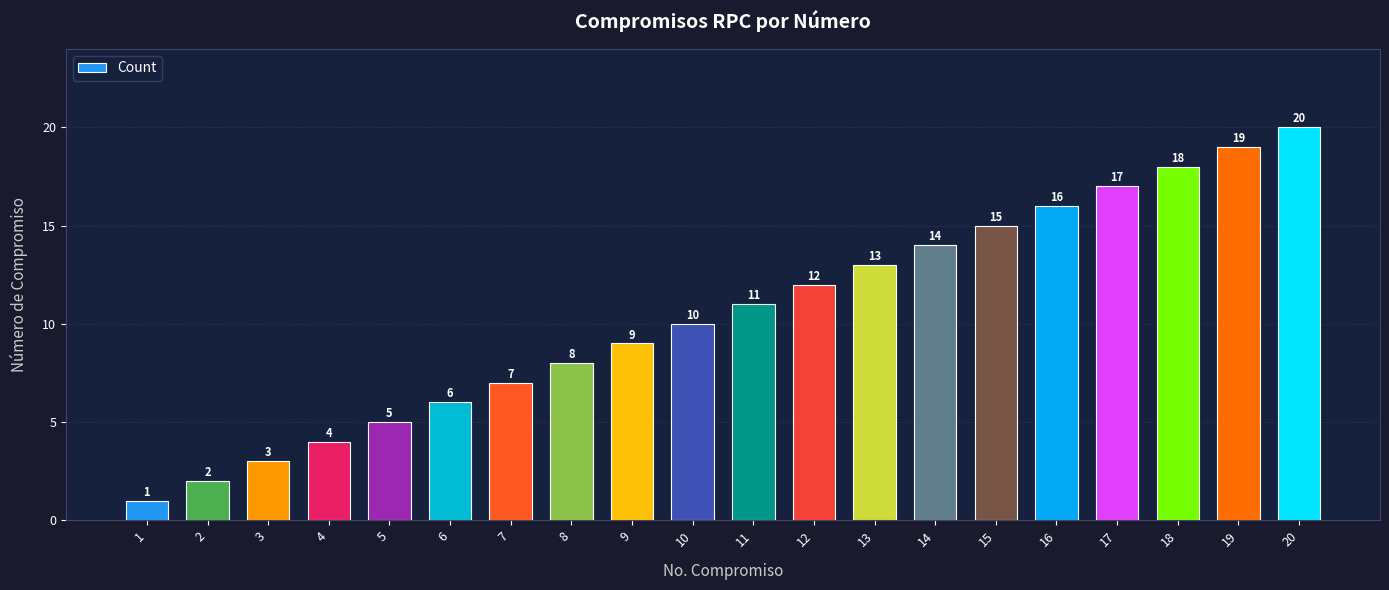

Reading right to left, list all the values displayed in this chart.

20	19	18	17	16	15	14	13	12	11	10	9	8	7	6	5	4	3	2	1